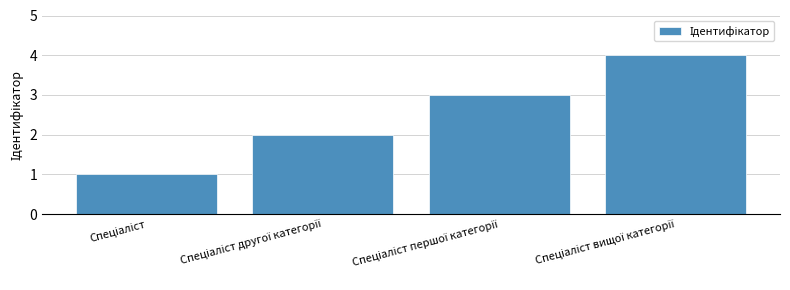

What is the greatest value displayed?

4